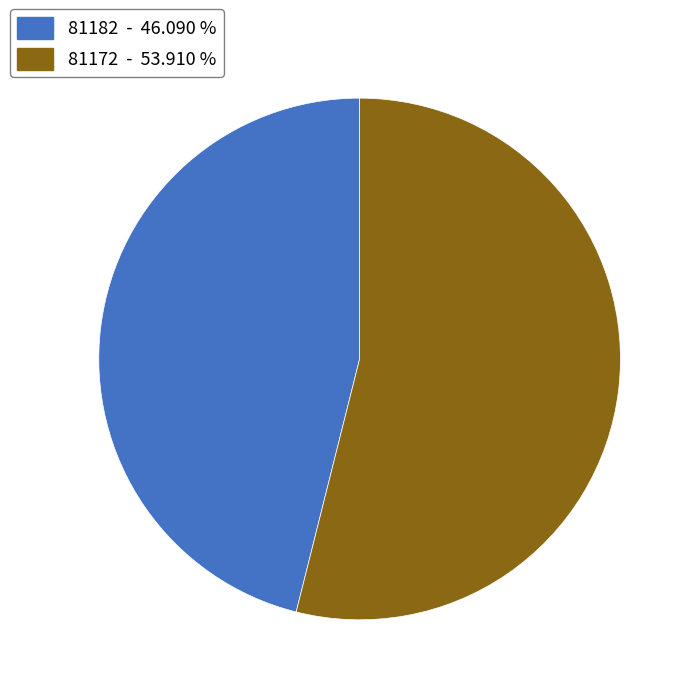

What is the majority slice?

81172